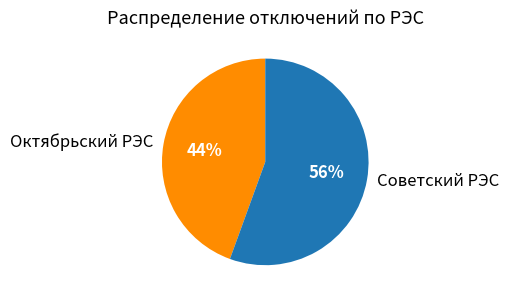

To the nearest percent, what is the average slice percentage?

50%